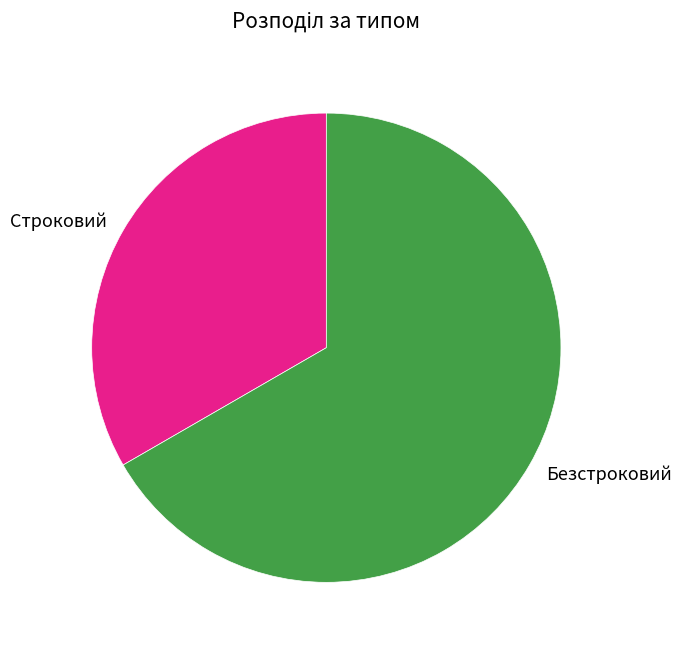

What is the ratio of the value at Безстроковий to the value at Строковий?

2.0